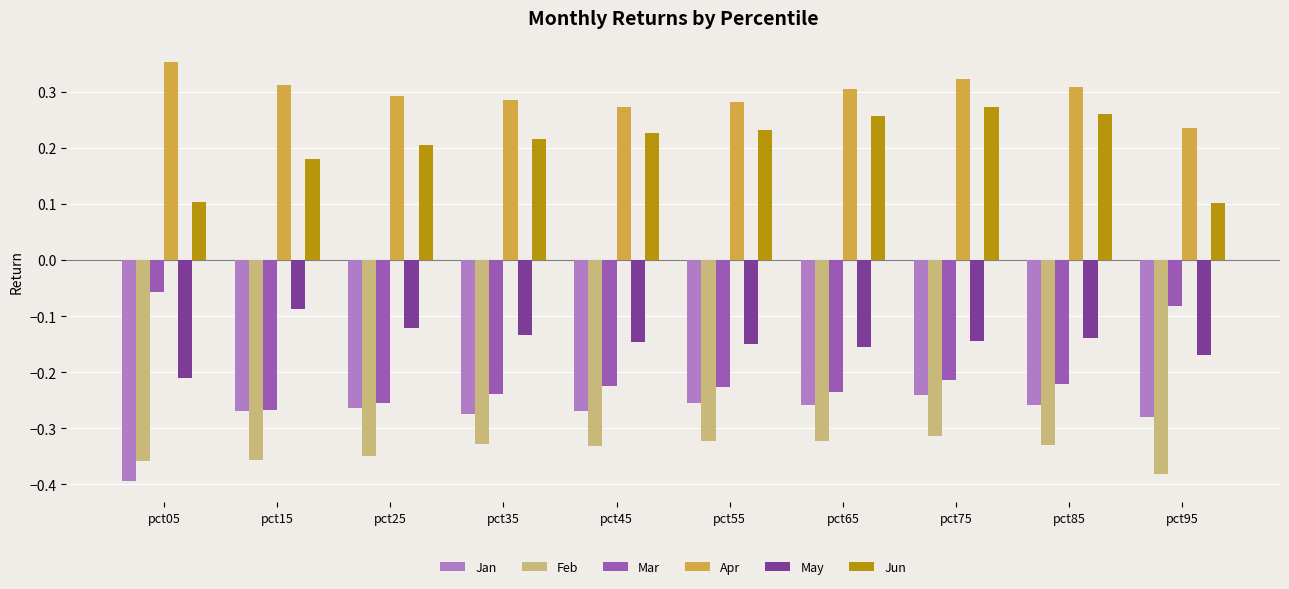

How many bars are there in each group?

6